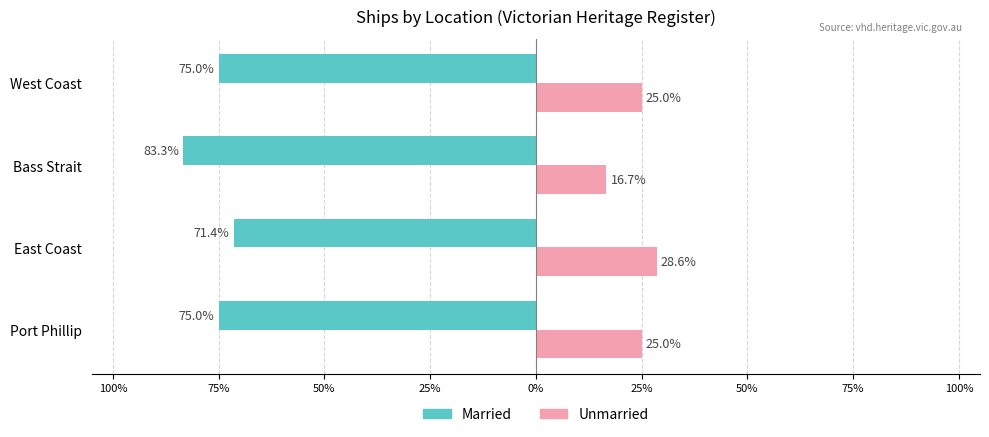

What are all the series names shown in the legend?

Married, Unmarried